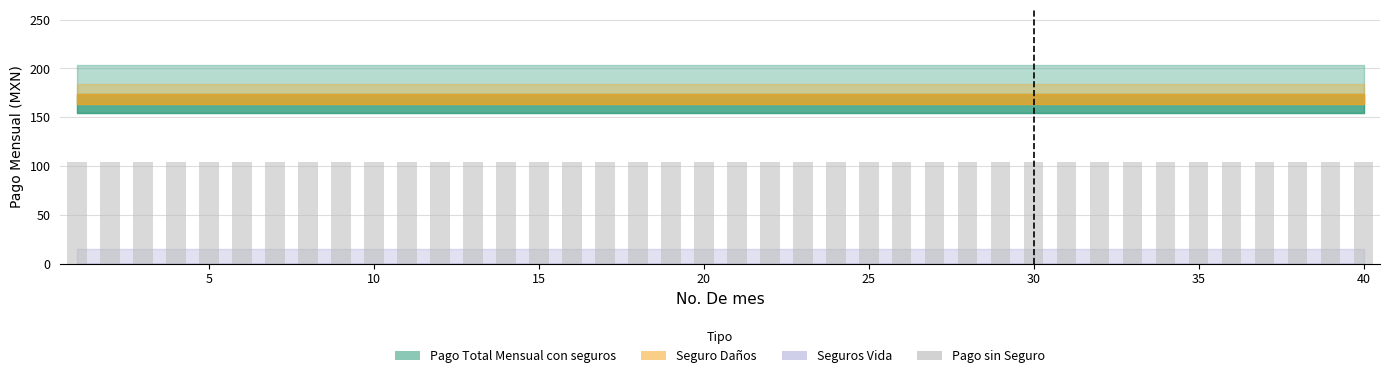

What is the total value across all series at 21?

348